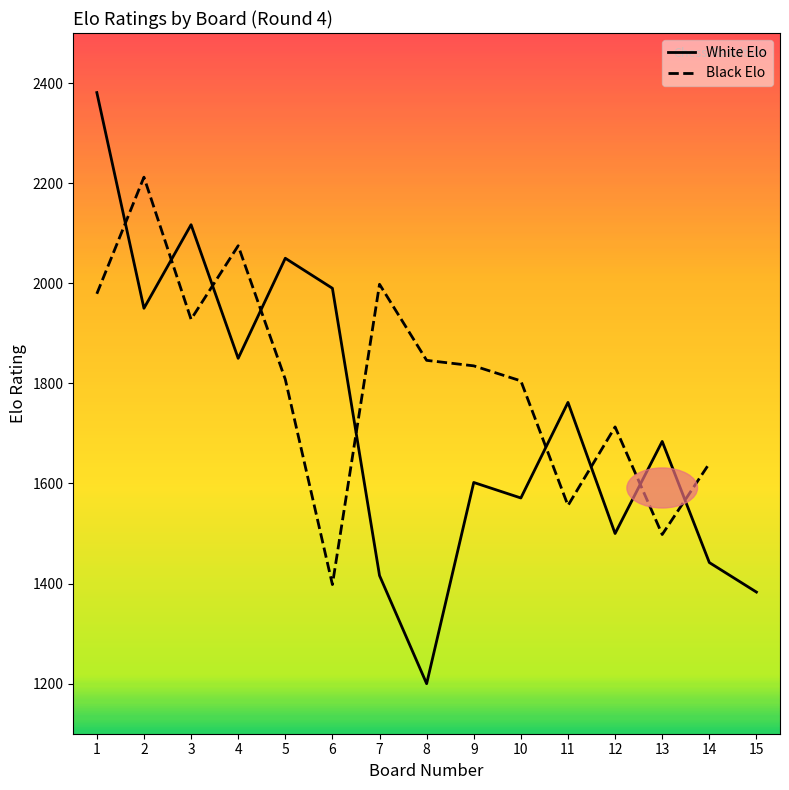

What is the lowest value of the White Elo series?

1200